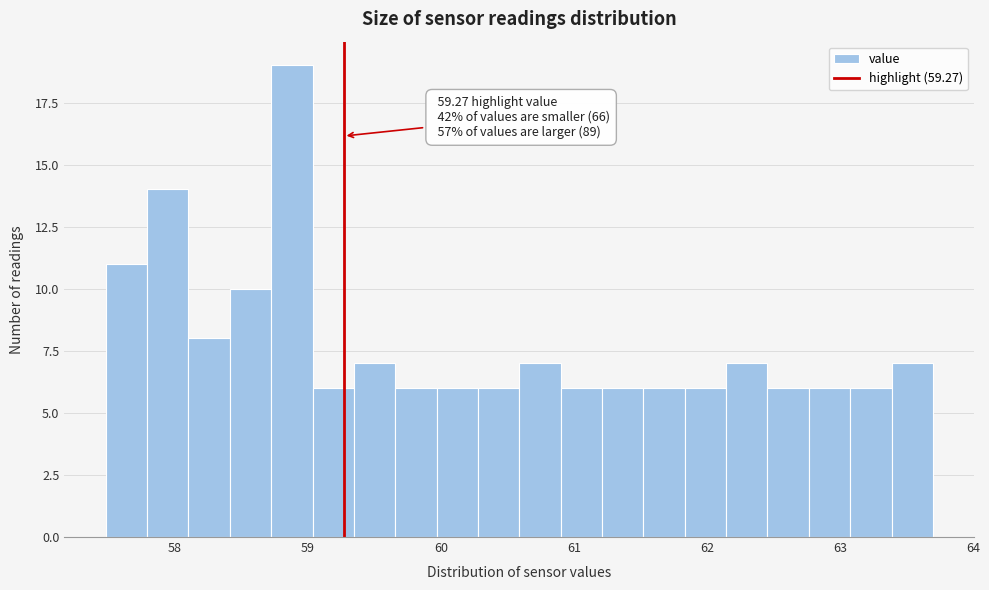

Read against the x-axis, roughly where is the centre of the tallest bar?

58.9